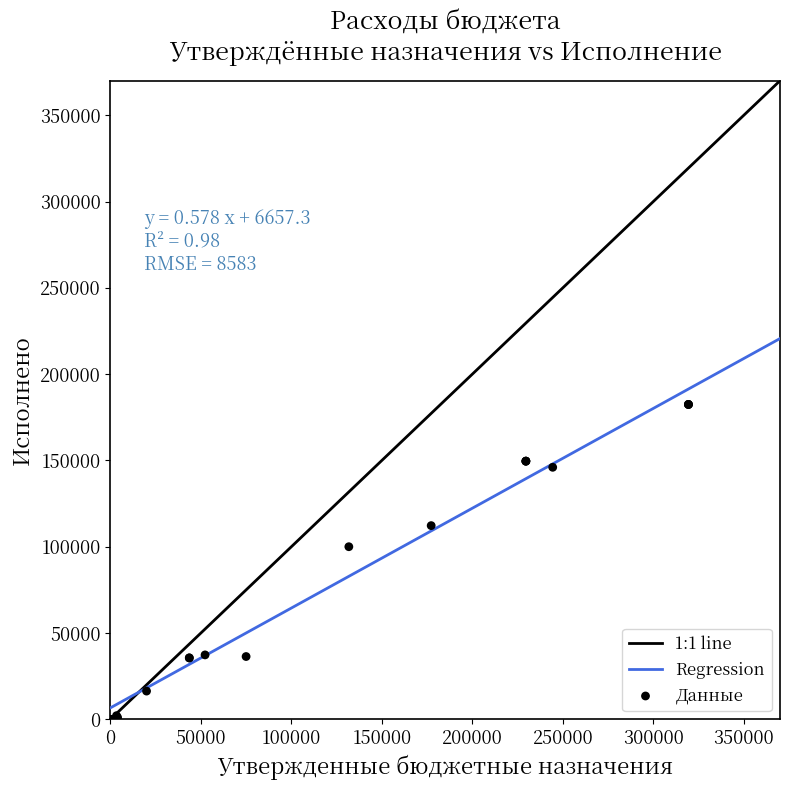

What Y value in the scatter plot is closest to 91223?

100027.8